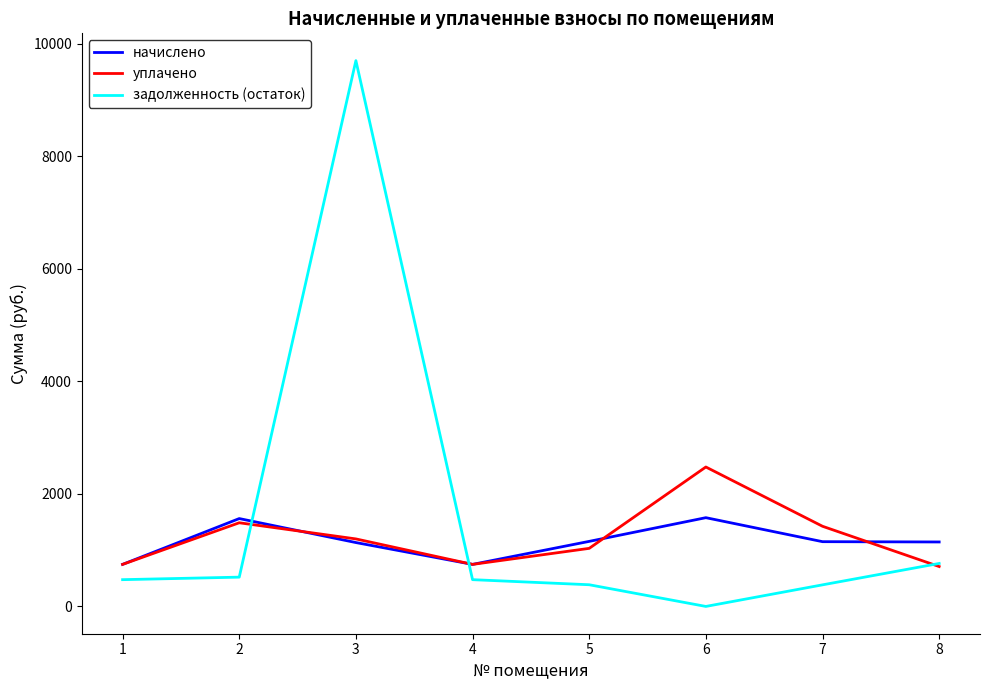

What is the difference between the highest and lowest values at 8?

436.7